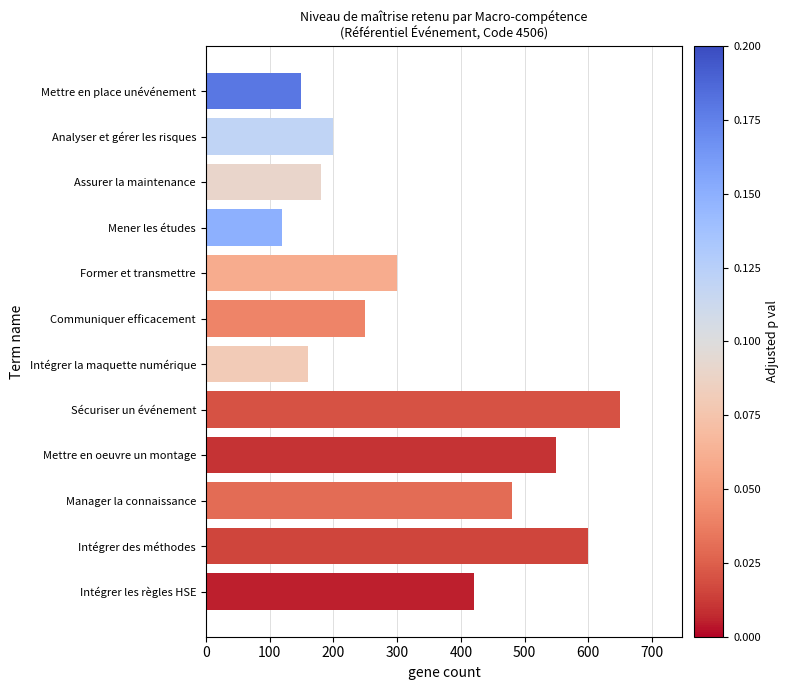

Reading bottom to top, what are all the values shown in this chart?

Intégrer les règles HSE=420	Intégrer des méthodes=600	Manager la connaissance=480	Mettre en oeuvre un montage=550	Sécuriser un événement=650	Intégrer la maquette numérique=160	Communiquer efficacement=250	Former et transmettre=300	Mener les études=120	Assurer la maintenance=180	Analyser et gérer les risques=200	Mettre en place unévénement=150